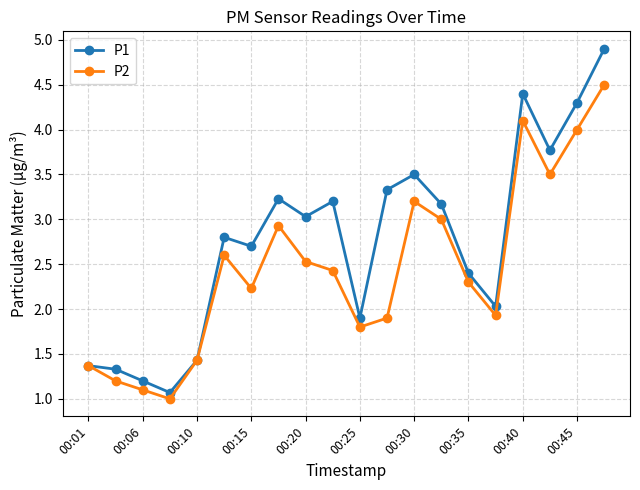

List the series in order of their peak value, highest first.

P1, P2